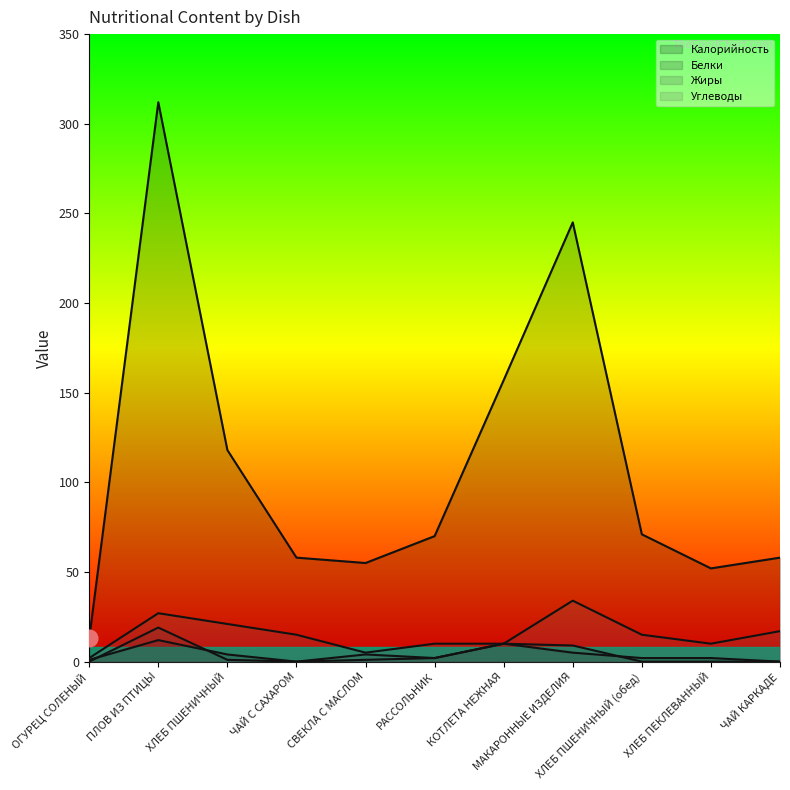

What are all the series names shown in the legend?

Калорийность, Белки, Жиры, Углеводы